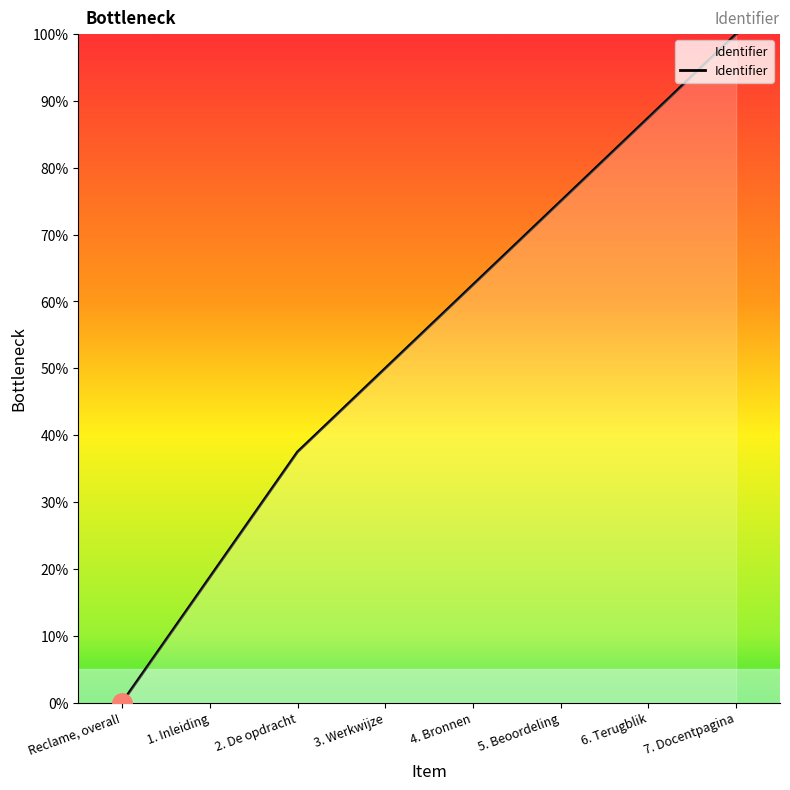

Rank the categories by value from highest to lowest.

7. Docentpagina, 6. Terugblik, 5. Beoordeling, 4. Bronnen, 3. Werkwijze, 2. De opdracht, 1. Inleiding, Reclame, overal!